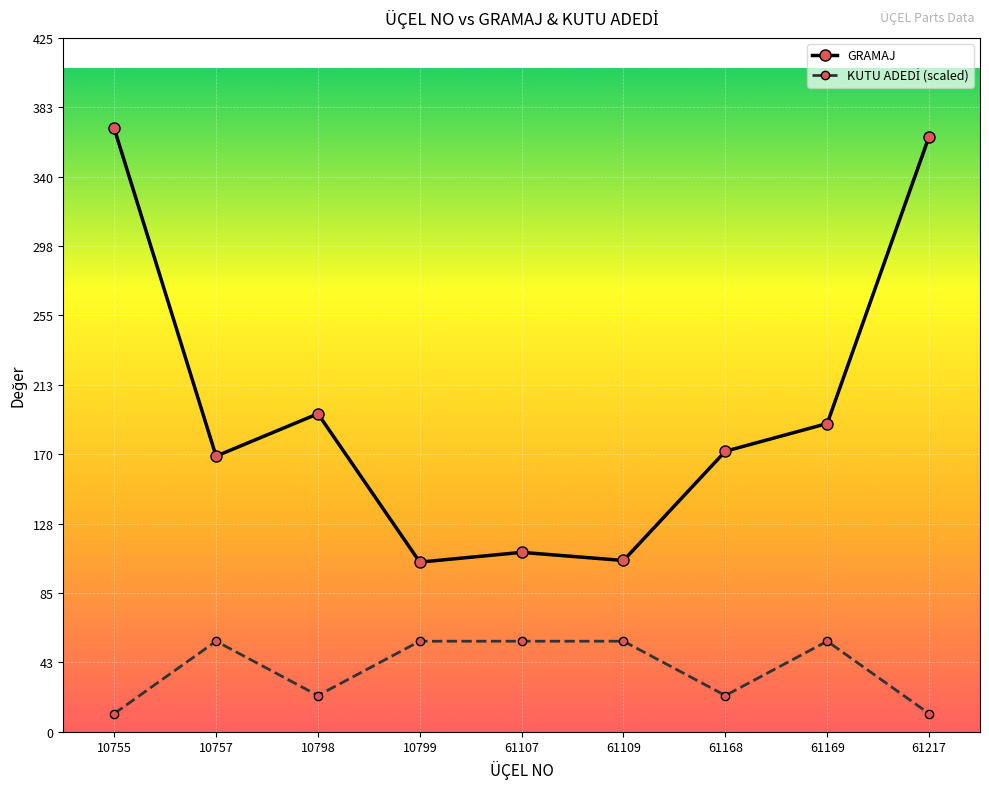

What is the total value across all series at 10798?

217.2